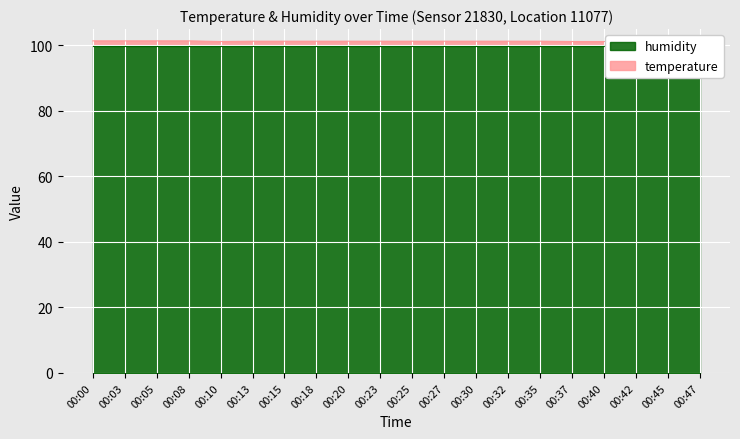

Reading left to right, list all the values displayed in this chart.

00:00=101.4	00:03=101.4	00:05=101.4	00:08=101.4	00:10=101.2	00:13=101.3	00:15=101.3	00:18=101.3	00:20=101.3	00:23=101.3	00:25=101.3	00:27=101.3	00:30=101.3	00:32=101.3	00:35=101.3	00:37=101.2	00:40=101.2	00:42=101.3	00:45=101.2	00:47=101.2